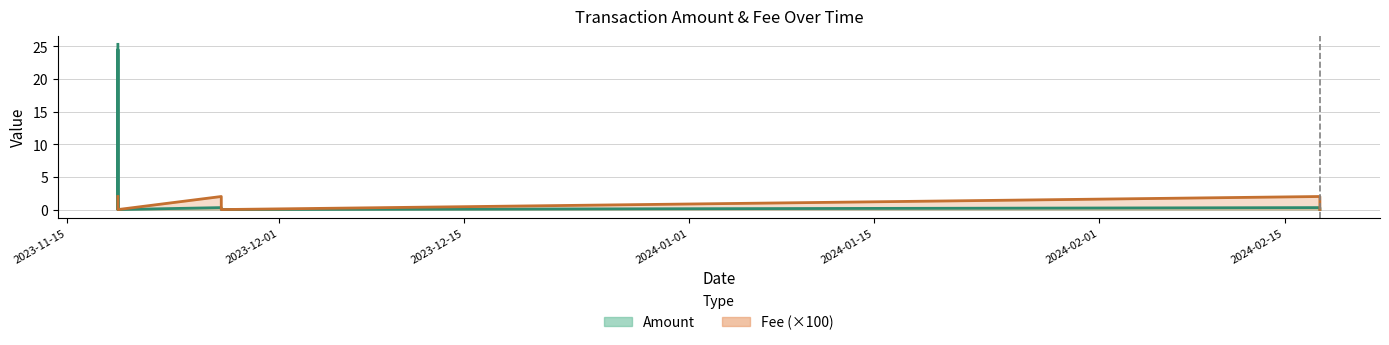

How many positive values does the Amount series have?

6